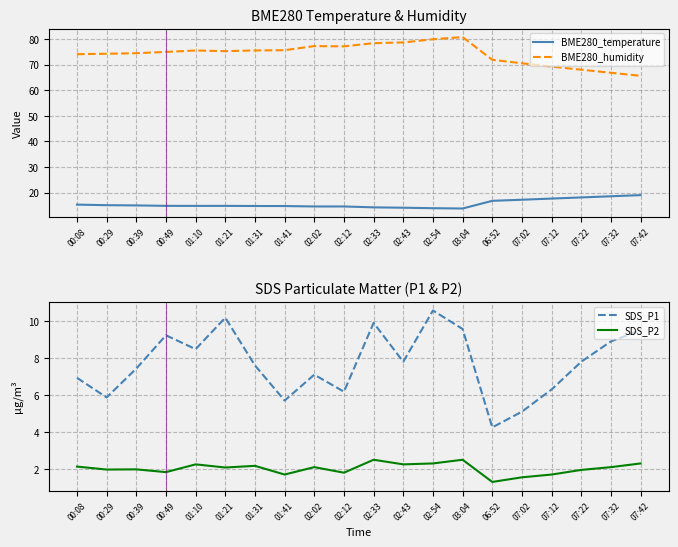

How many data points in SDS_P1 are less than 7?

7